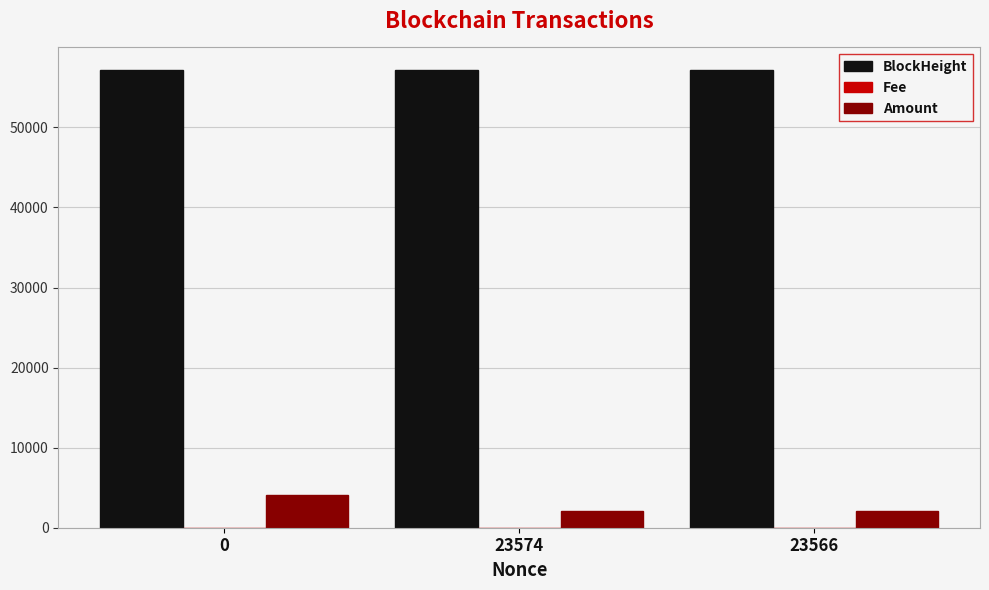

What is the sum of all BlockHeight values?

171366.0